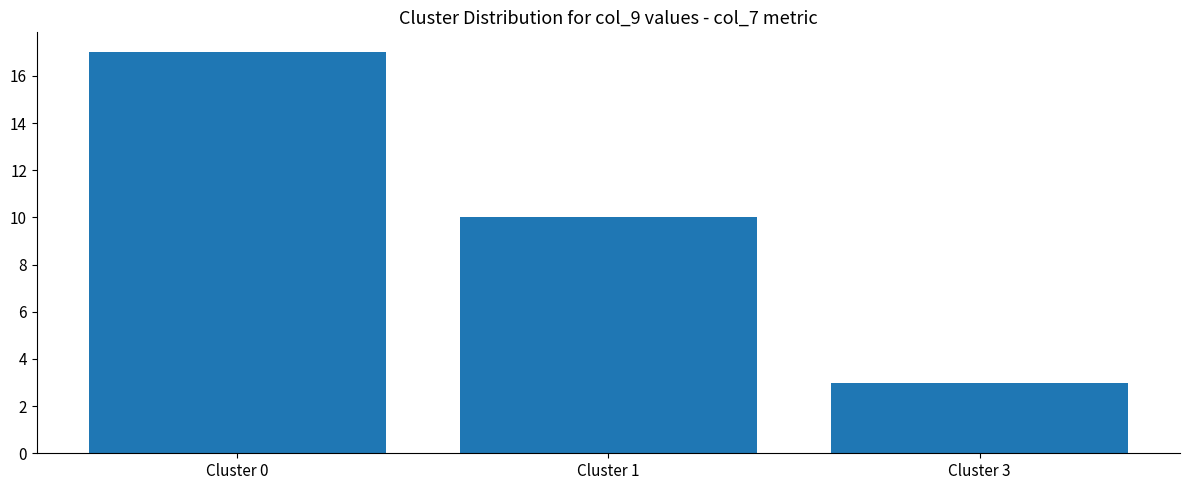

How many values are between 3 and 17?

3